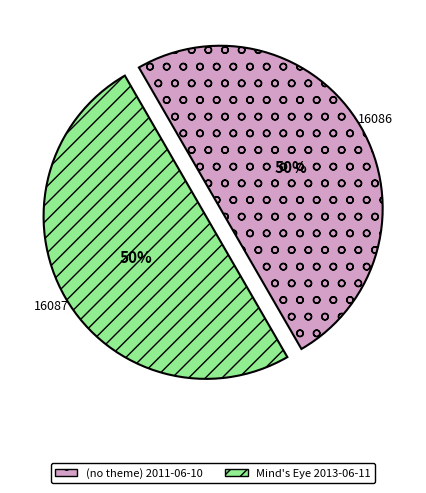

Is it true that Mind's Eye 2013-06-11 is 44% of the pie?

False